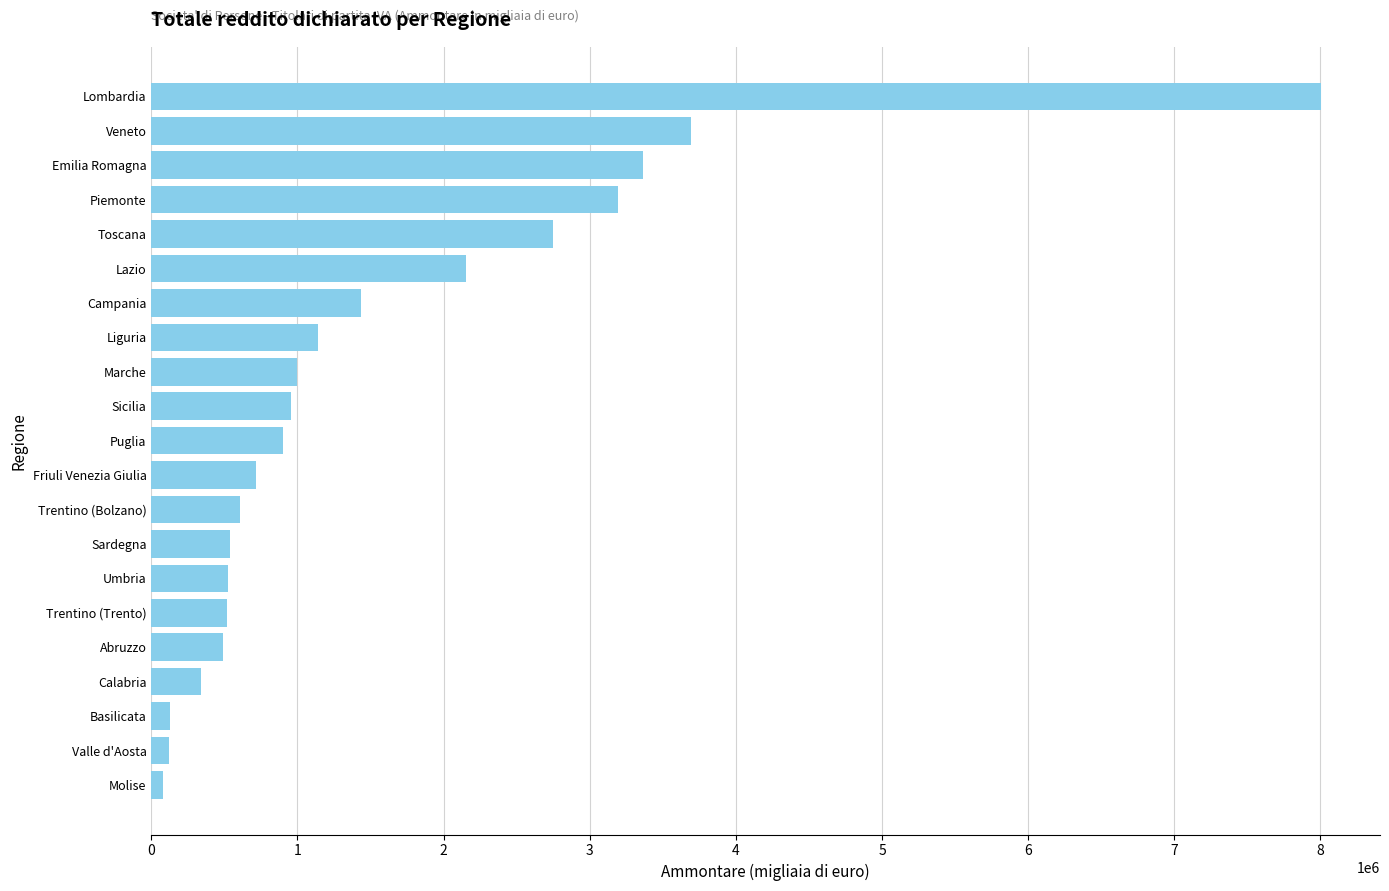

What is the difference between the maximum and minimum values?

7925964